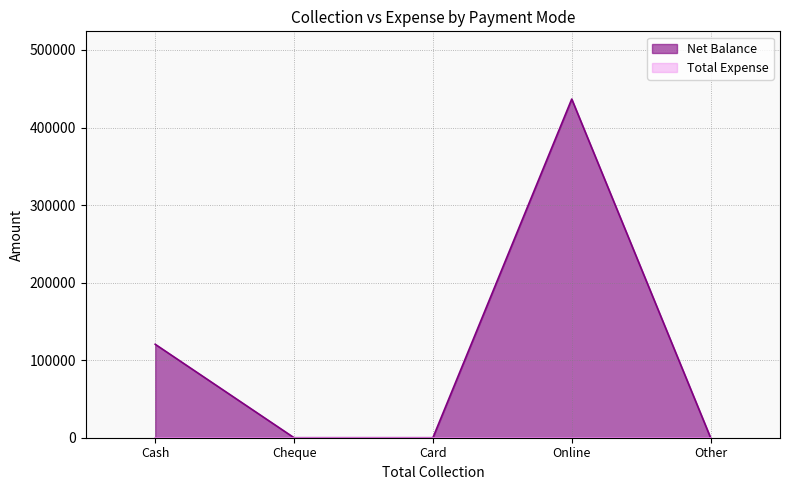

Where is the first local maximum?

Online